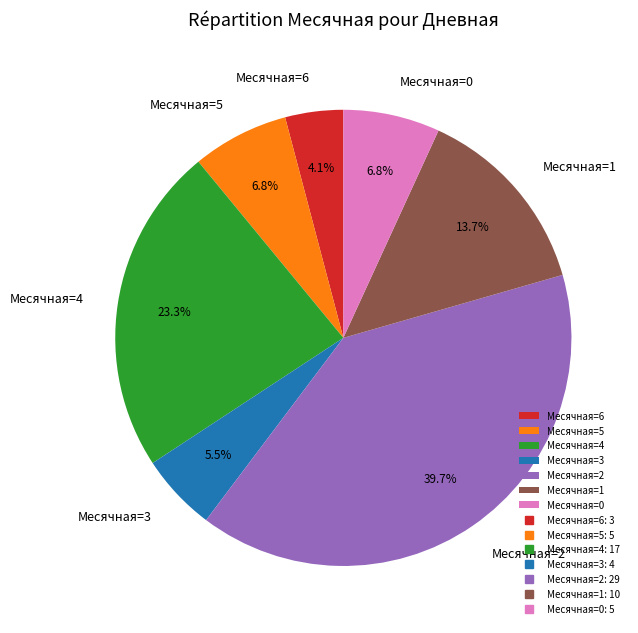

Count the number of slices in the pie.

7